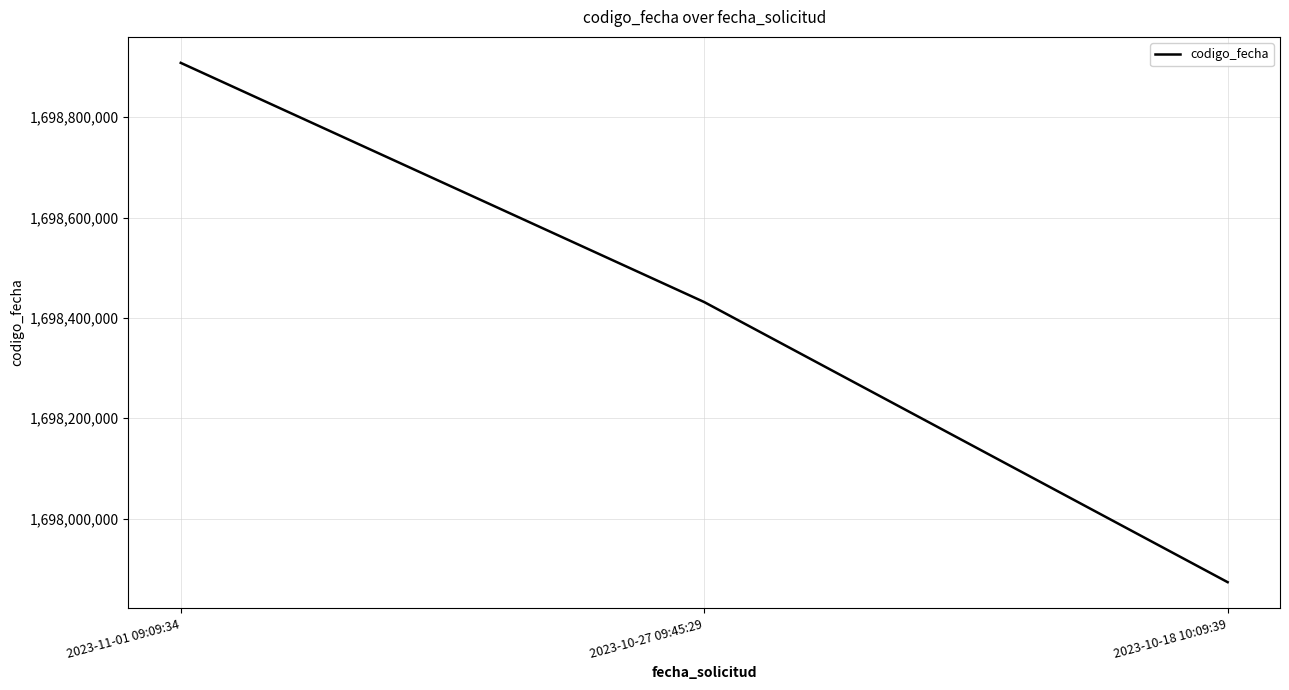

Is it true that the value at 2023-11-01 09:09:34 is 1698908498?

True